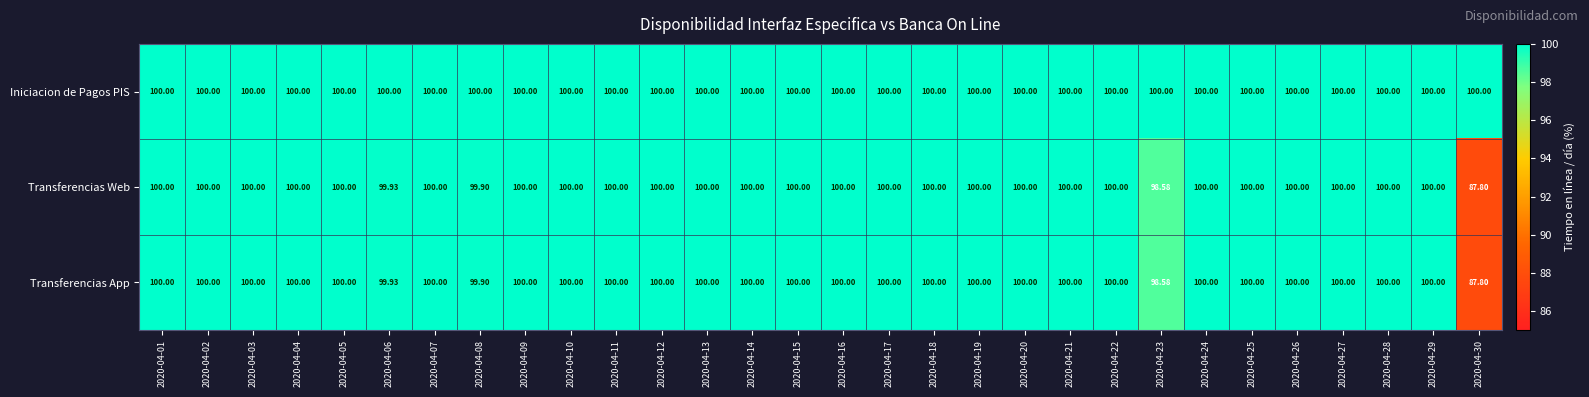

Which series has the largest total across all categories?

Iniciacion de Pagos PIS